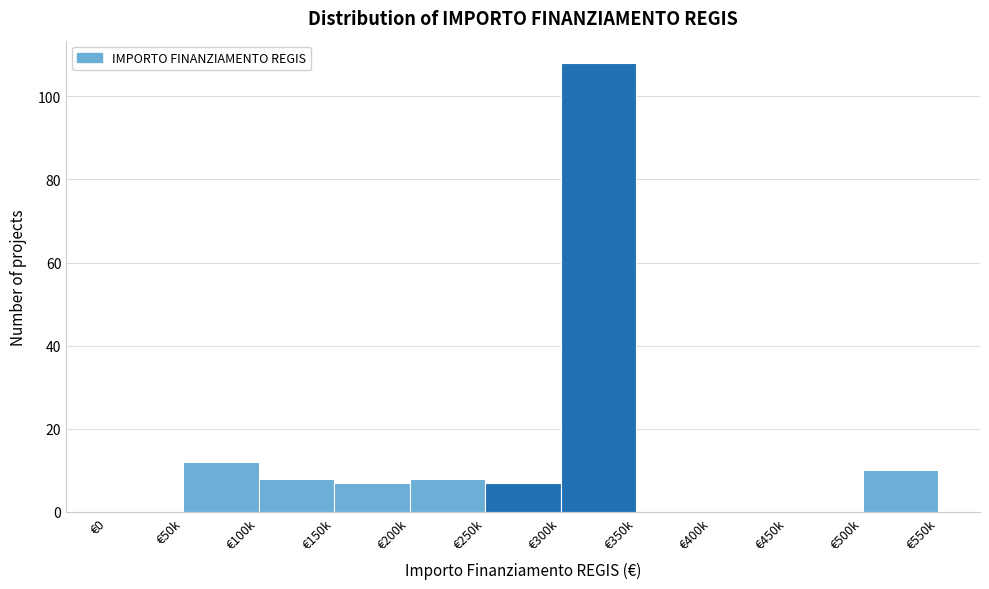

Reading left to right, list all the values displayed in this chart.

€0=0	€50k=12	€100k=8	€150k=7	€200k=8	€250k=7	€300k=108	€350k=0	€400k=0	€450k=0	€500k=10